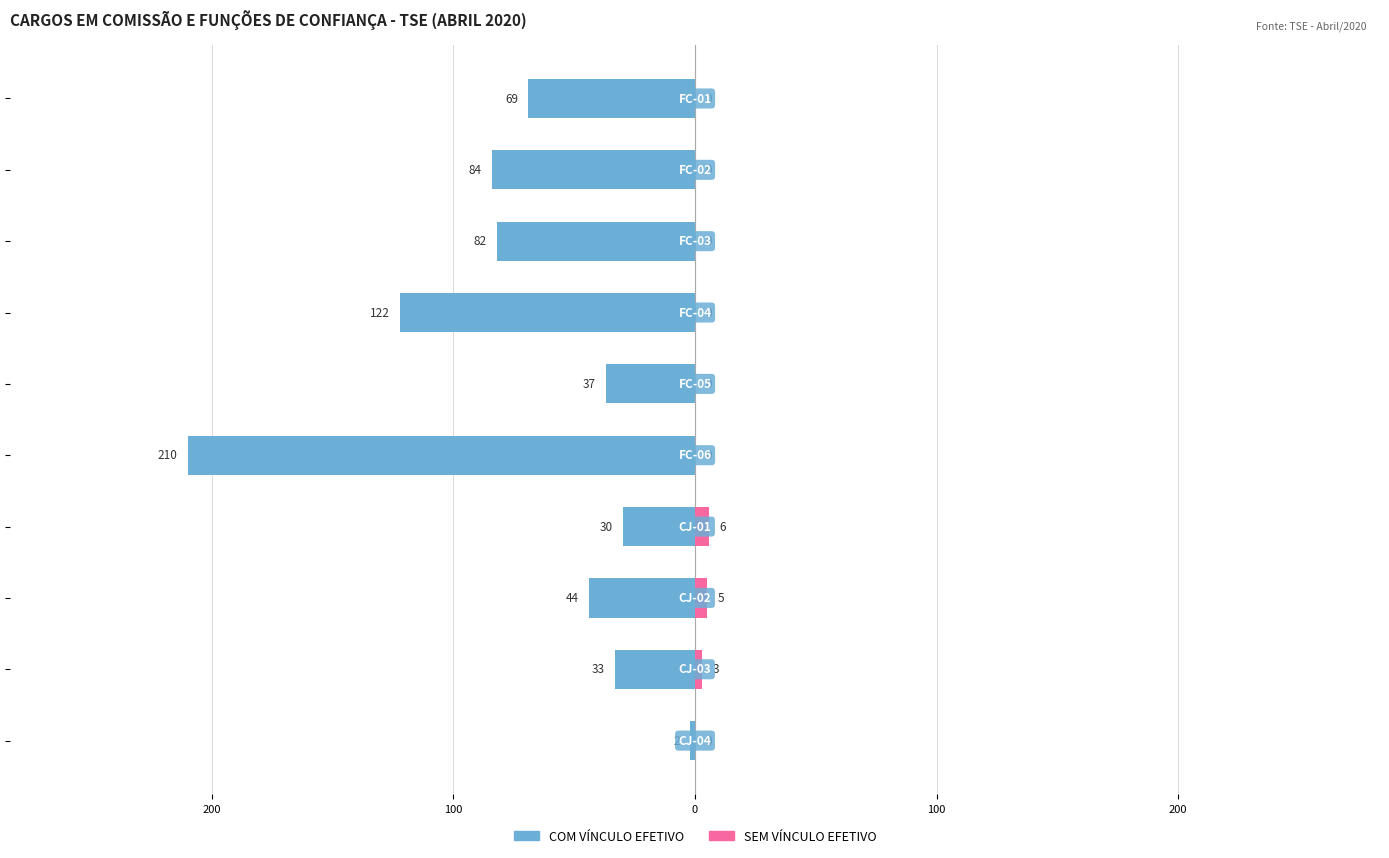

Which series has the largest range (max minus min)?

COM VÍNCULO EFETIVO